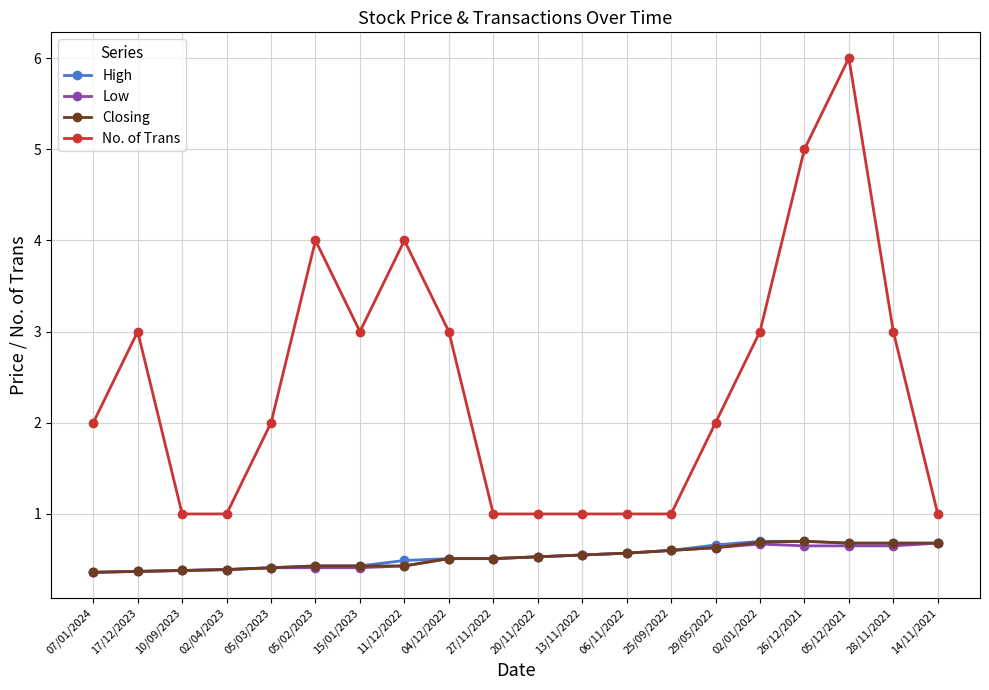

Is it true that Closing equals 0.6 at 25/09/2022?

True